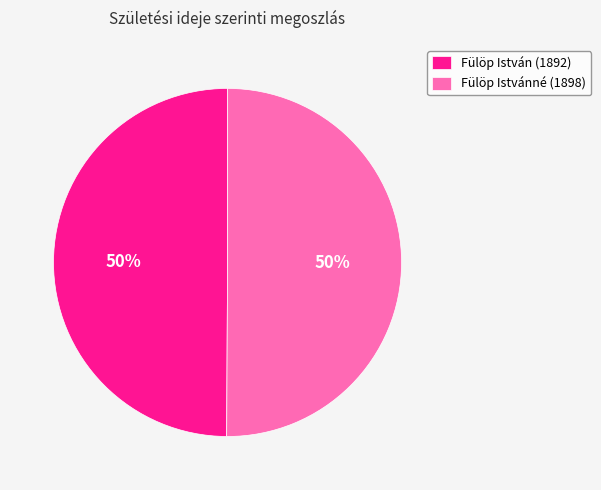

Is it true that Fülöp István (1892) is 50% of the pie?

True